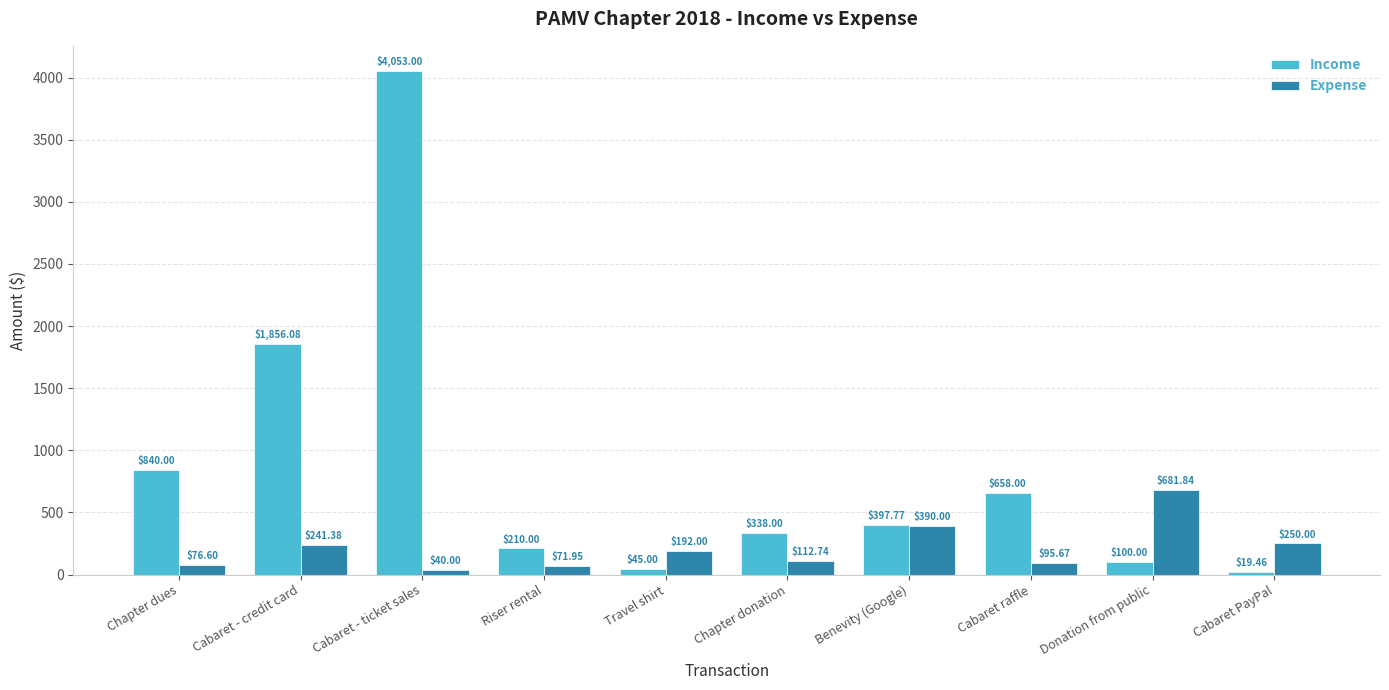

Reading left to right, what are all the values shown in this chart?

Income: Chapter dues=840.0	Cabaret - credit card=1856.1	Cabaret - ticket sales=4053.0	Riser rental=210.0	Travel shirt=45.0	Chapter donation=338.0	Benevity (Google)=397.8	Cabaret raffle=658.0	Donation from public=100.0	Cabaret PayPal=19.5
Expense: Chapter dues=76.6	Cabaret - credit card=241.4	Cabaret - ticket sales=40.0	Riser rental=72.0	Travel shirt=192.0	Chapter donation=112.7	Benevity (Google)=390.0	Cabaret raffle=95.7	Donation from public=681.8	Cabaret PayPal=250.0